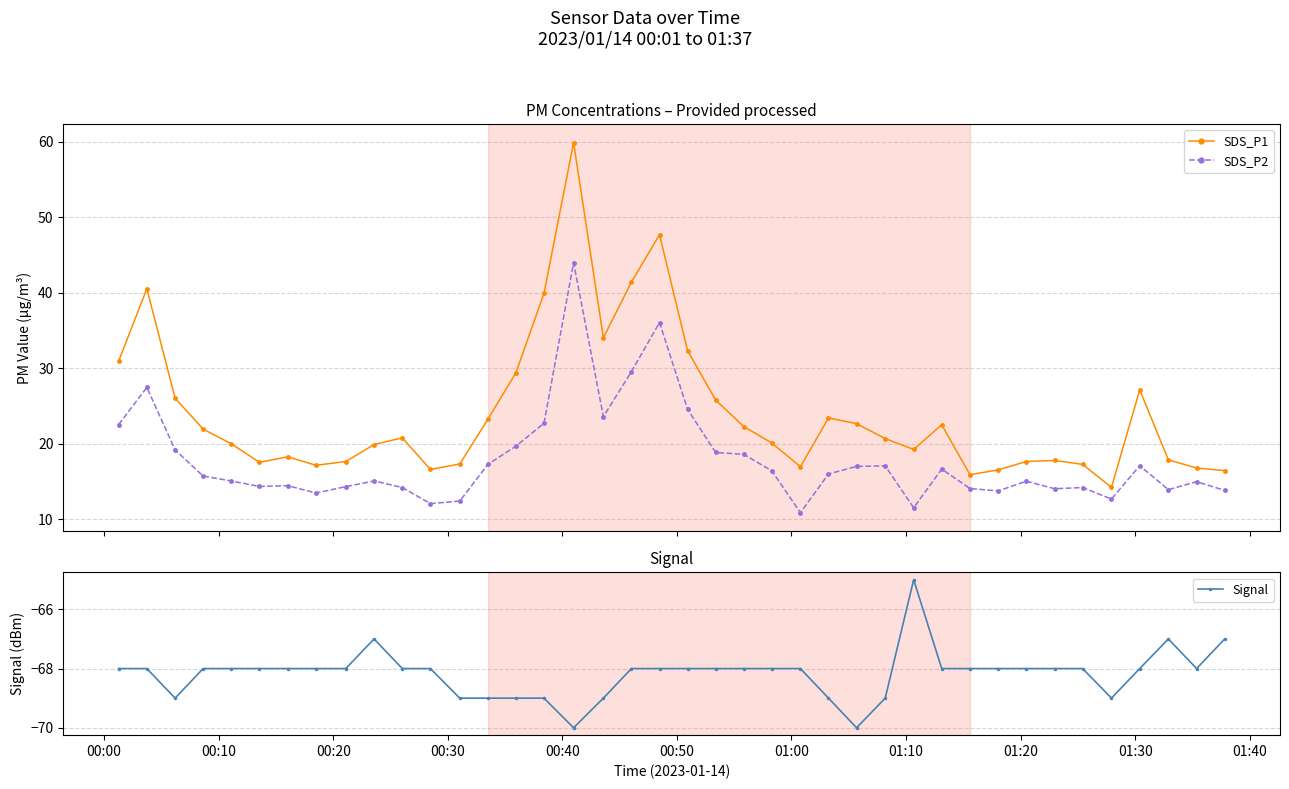

True or false: SDS_P2 and SDS_P1 cross at least once.

False